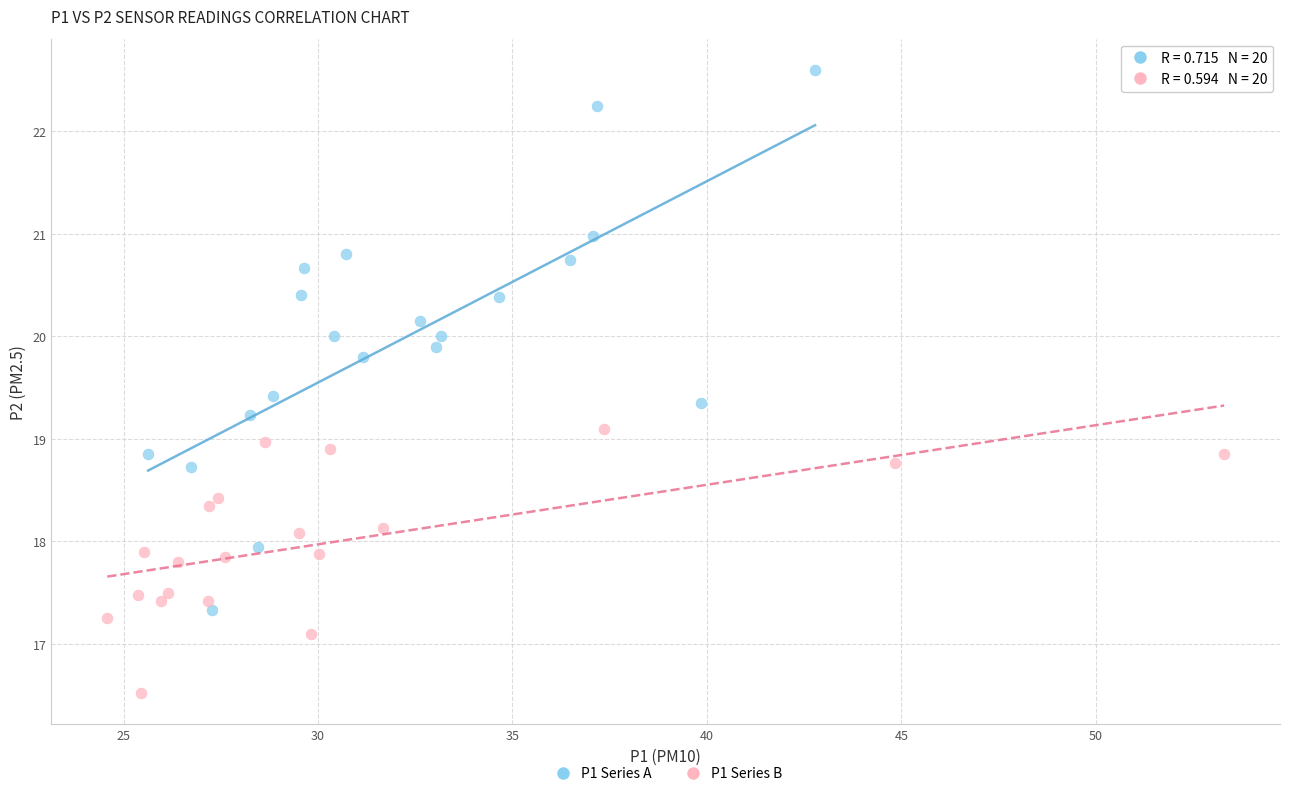

Which series contains the lowest Y value?

P1 Series B